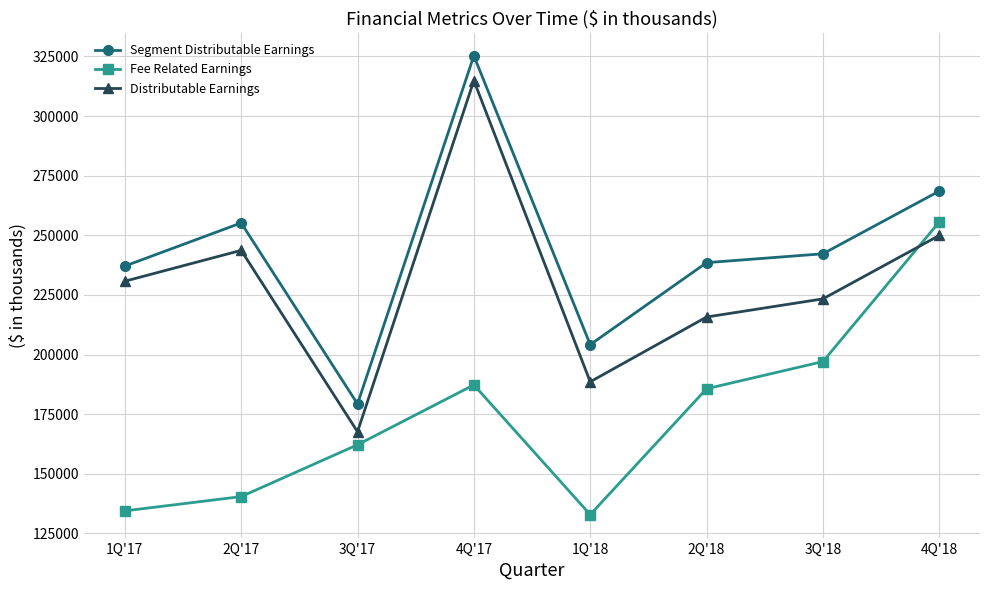

At which label is Segment Distributable Earnings closest to 252273?

2Q'17